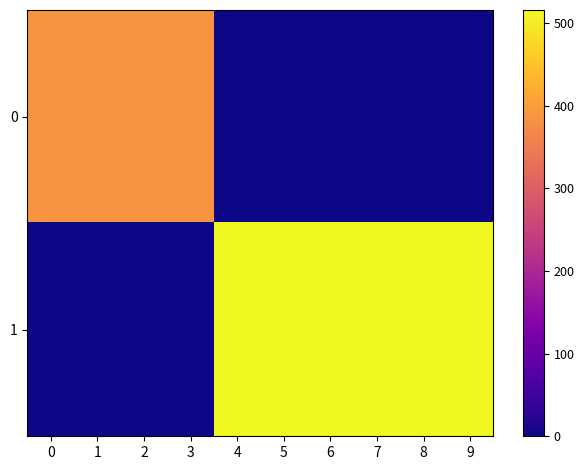

Count the number of data series in this chart.

2